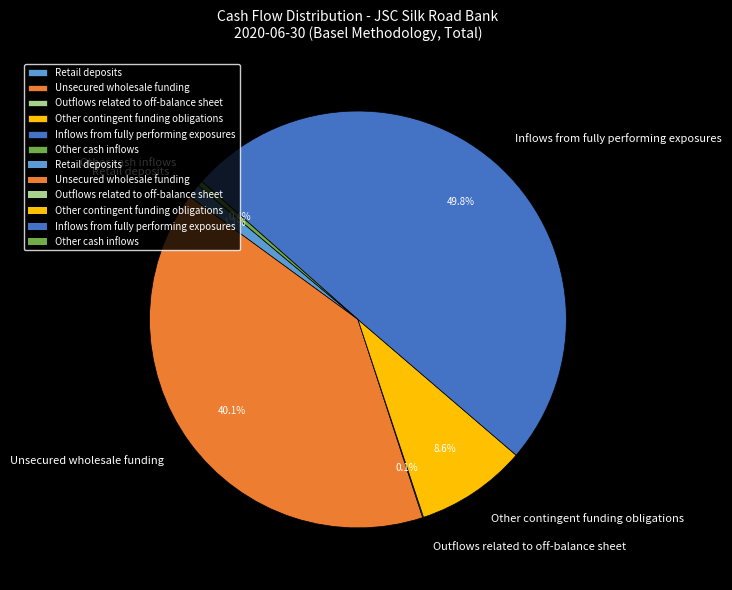

To the nearest percent, what is the difference between the largest and smallest slice percentages?

50%